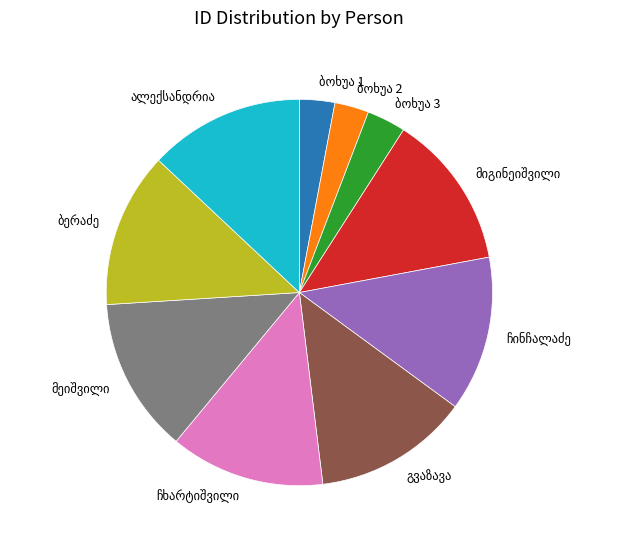

Is there any slice that represents more than half of the pie?

No